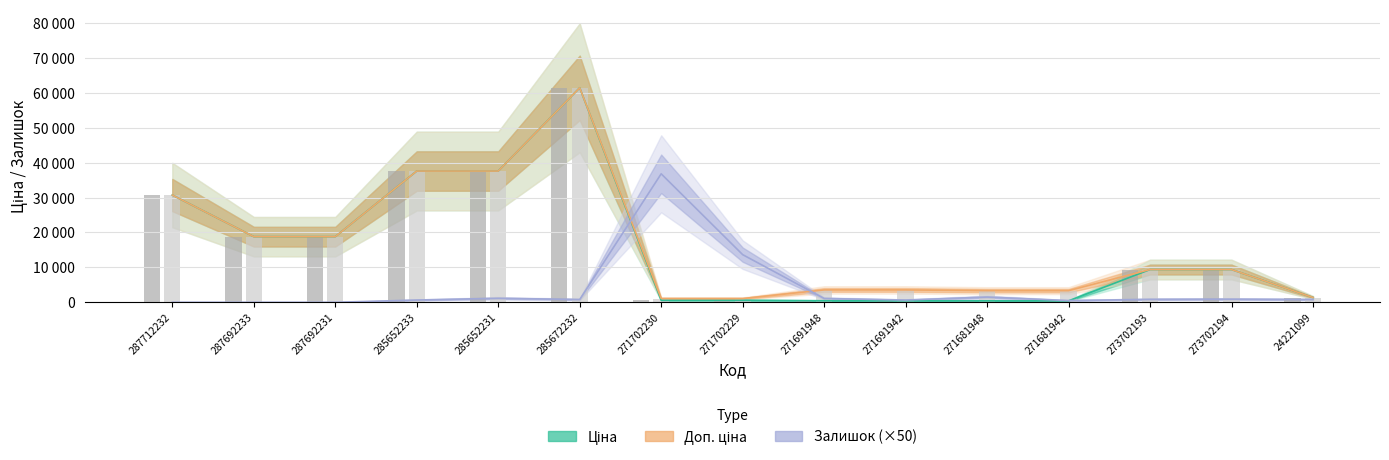

How many bars are there in total?

30